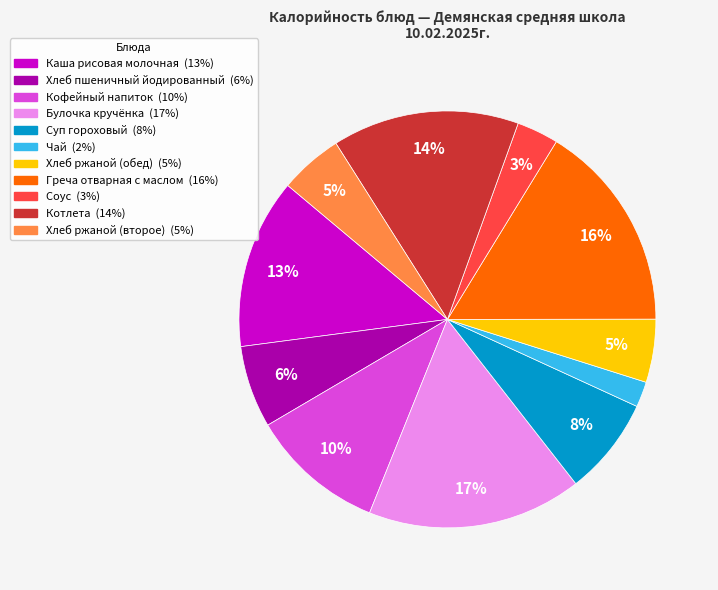

Is there any slice that represents more than half of the pie?

No